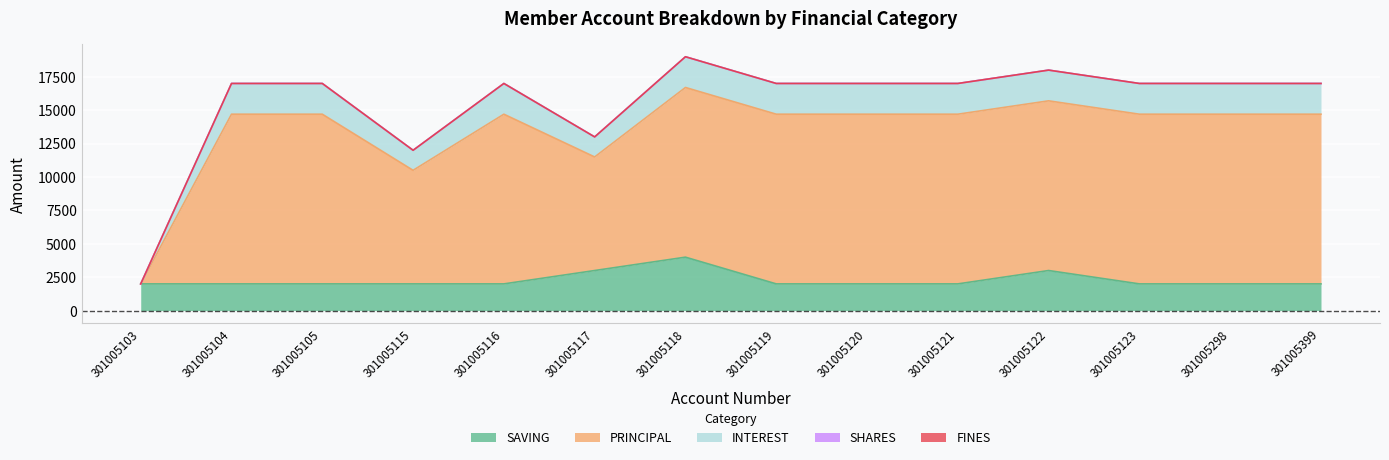

Which has a higher value, 301005119 or 301005105?

301005119